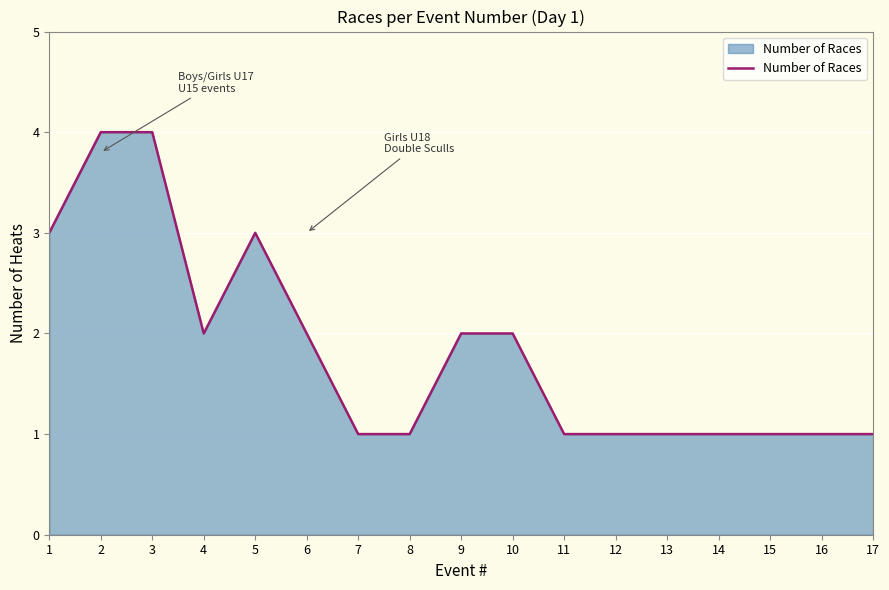

The chart shows a value of 2 at 6. True or false?

True